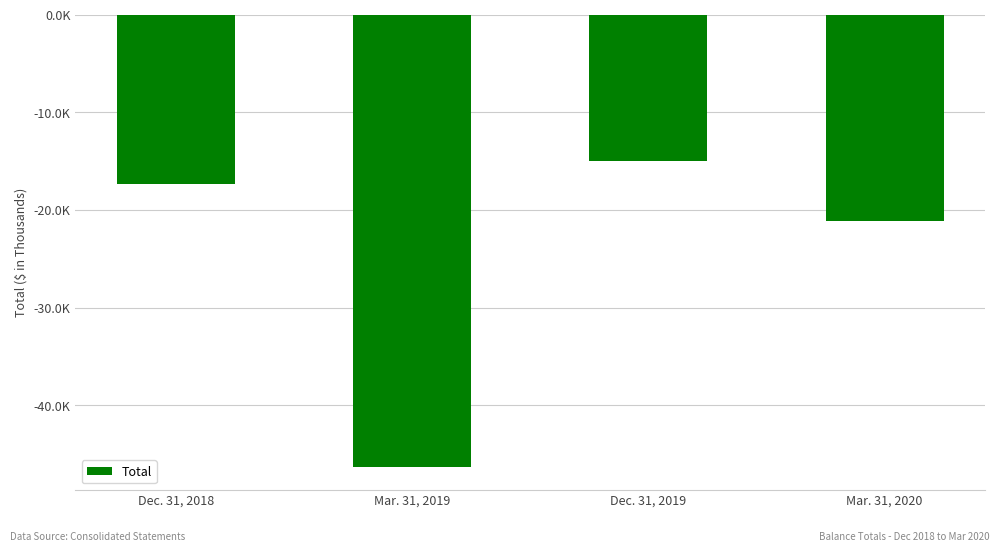

Which has a higher value, Mar. 31, 2019 or Dec. 31, 2019?

Dec. 31, 2019